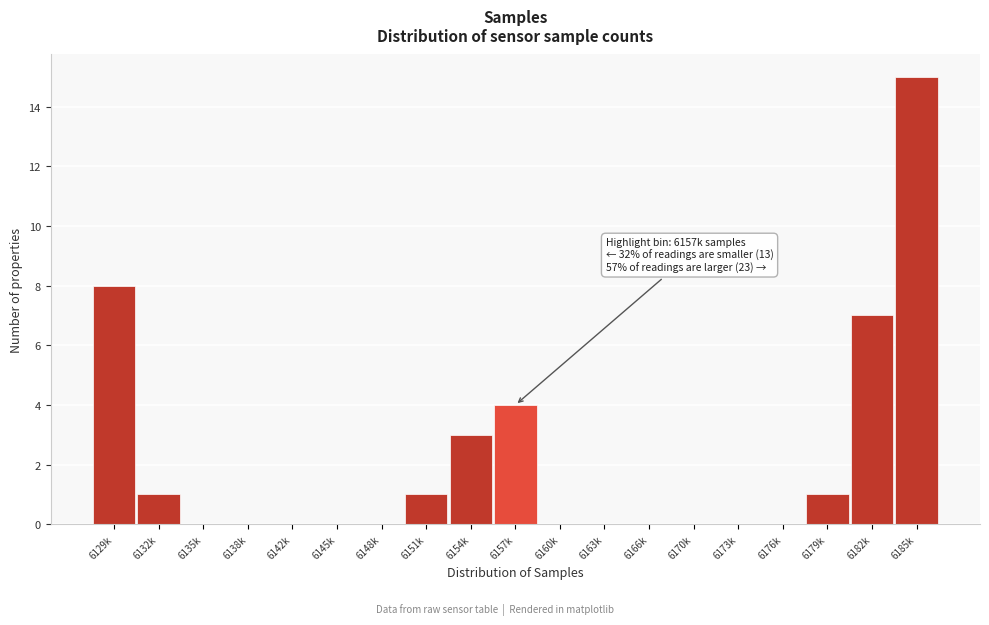

Reading right to left, extract all data points from this chart.

6185k=15	6182k=7	6179k=1	6176k=0	6173k=0	6170k=0	6166k=0	6163k=0	6160k=0	6157k=4	6154k=3	6151k=1	6148k=0	6145k=0	6142k=0	6138k=0	6135k=0	6132k=1	6129k=8